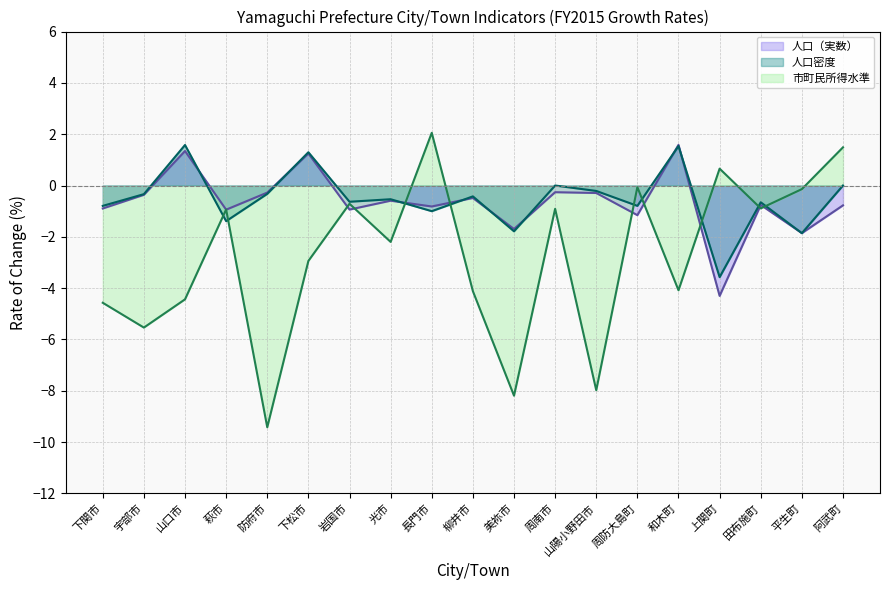

At which label does 市町民所得水準 (line) reach its peak?

長門市